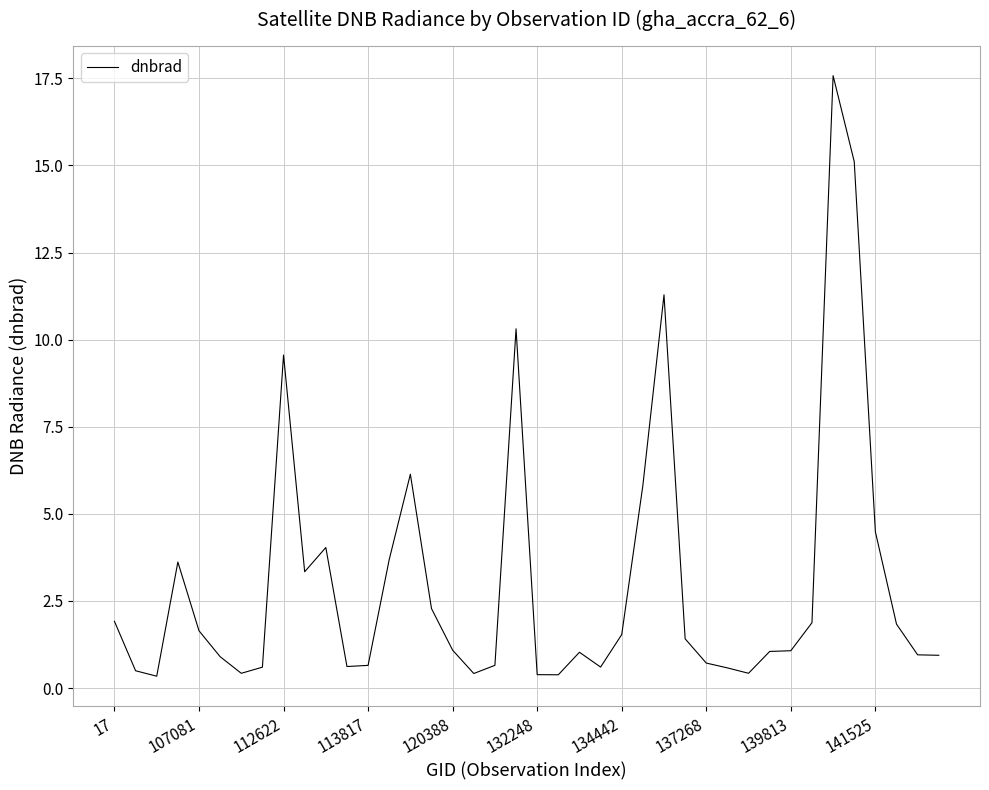

What is the minimum value shown in the chart?

0.3